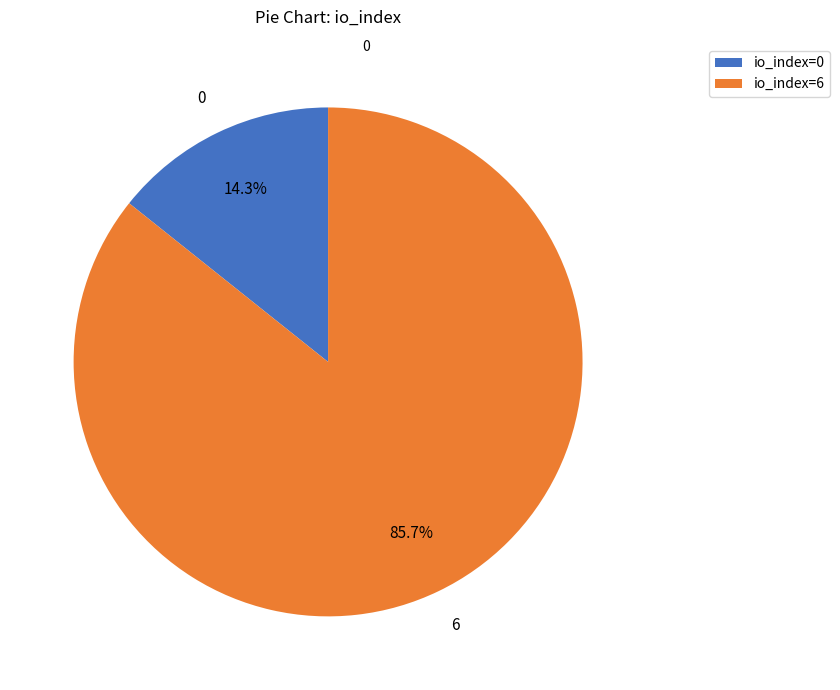

What portion of the pie excludes io_index=6?

14.3%